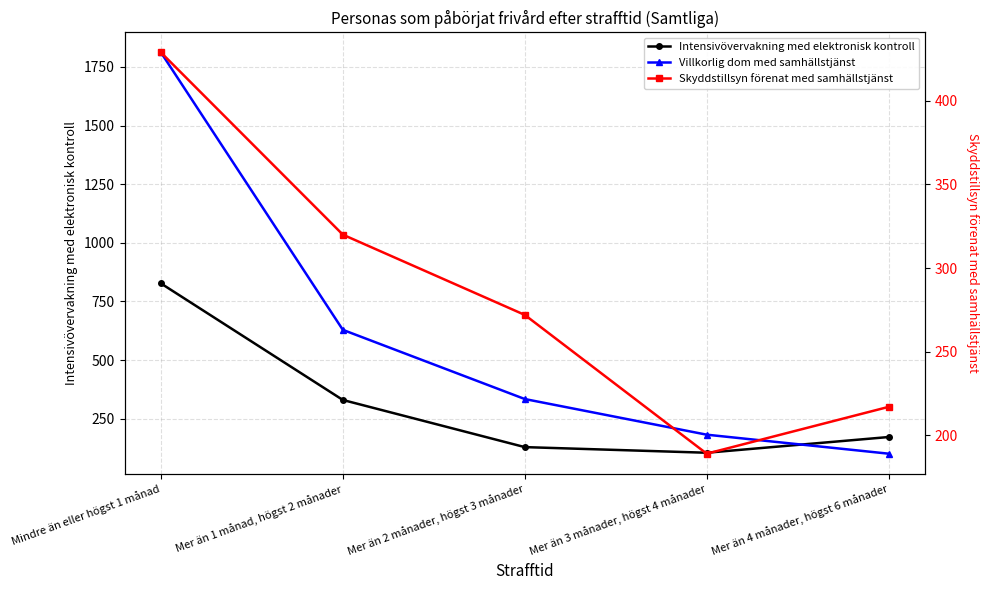

How many distinct data groups are displayed?

3